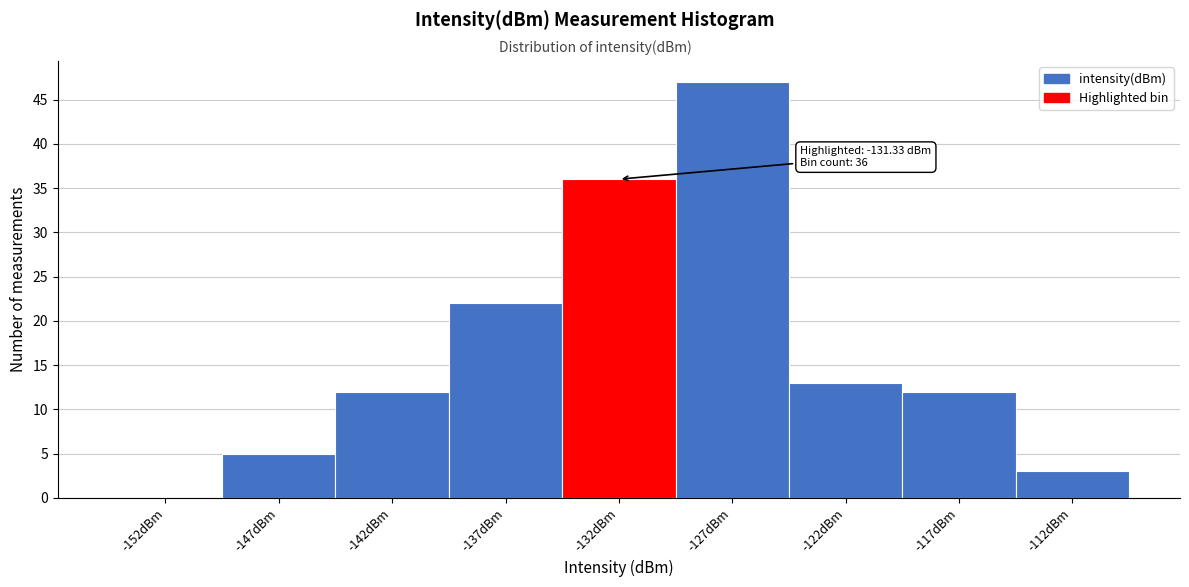

Reading left to right, what are all the values shown in this chart?

-152dBm=0	-147dBm=5	-142dBm=12	-137dBm=22	-132dBm=36	-127dBm=47	-122dBm=13	-117dBm=12	-112dBm=3